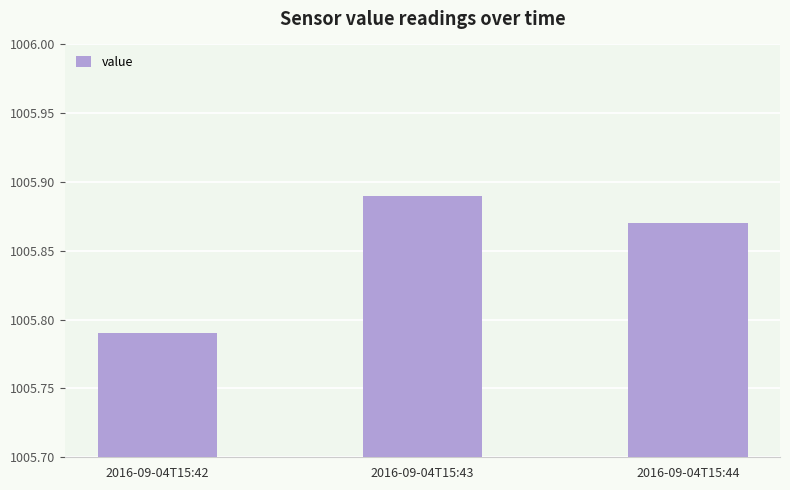

List the labels in order of value, largest first.

2016-09-04T15:43, 2016-09-04T15:44, 2016-09-04T15:42